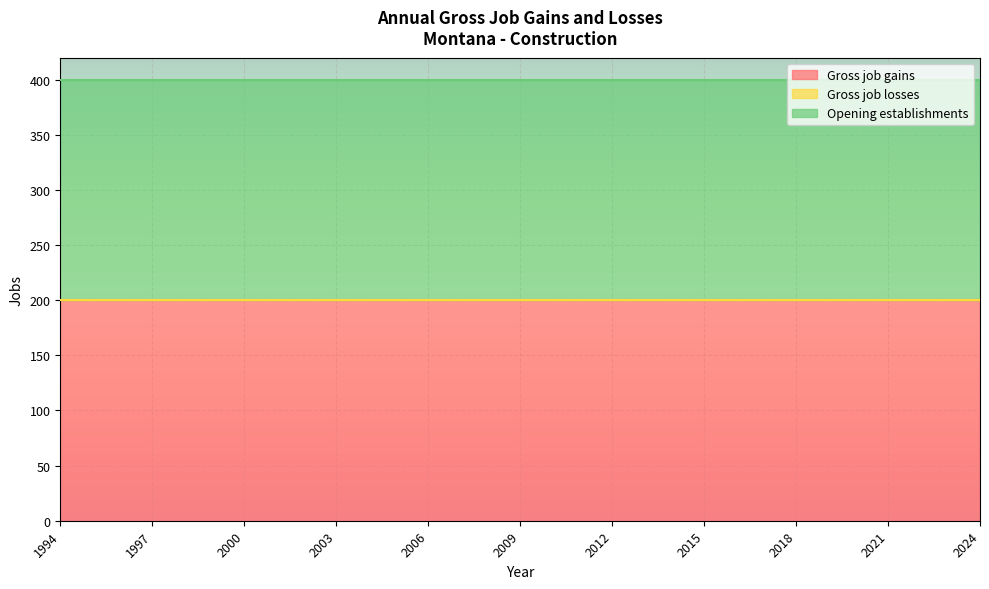

True or false: Gross job gains and Opening establishments intersect in this chart.

False